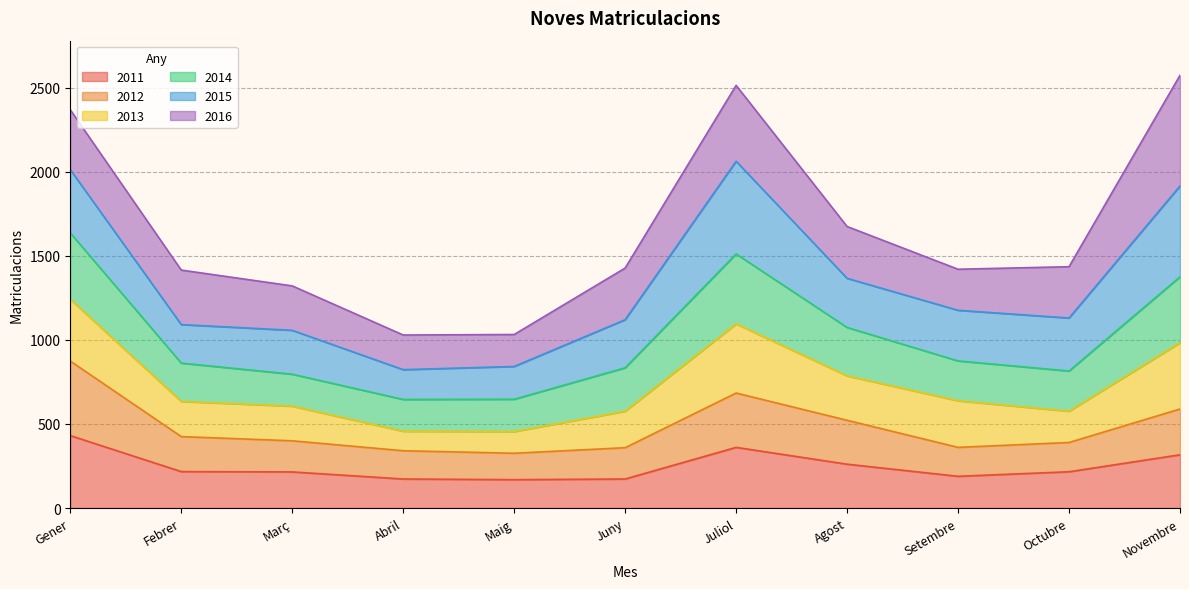

What is the minimum value for 2011?

169